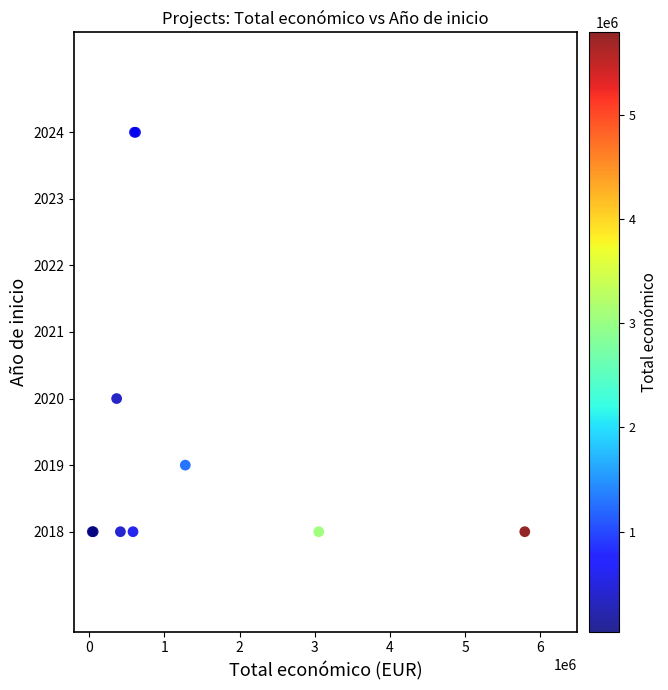

What Y value in the scatter plot is closest to 2021?

2020